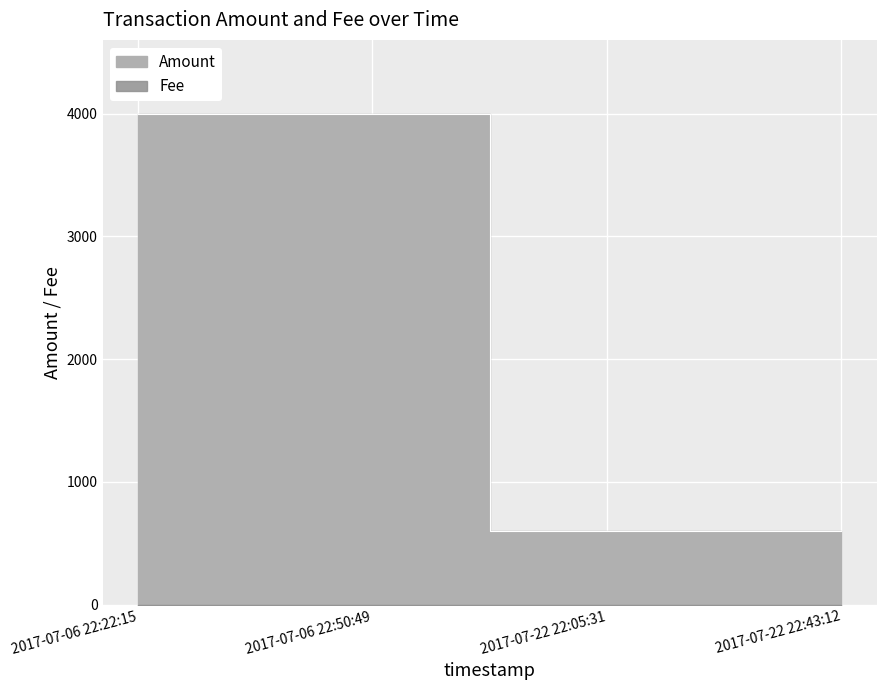

Count the number of values greater than 3999.

1